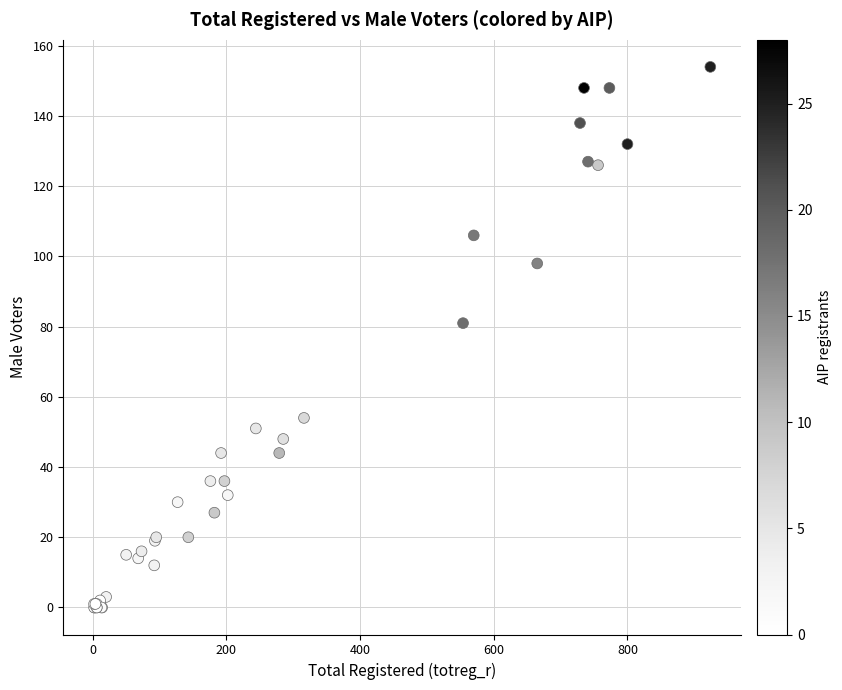

What Y value in the scatter plot is closest to 77?

81